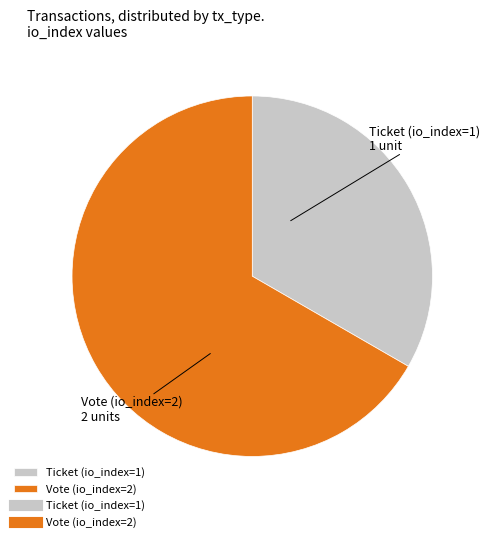

Which category has the smallest portion of the pie?

Ticket (io_index=1)